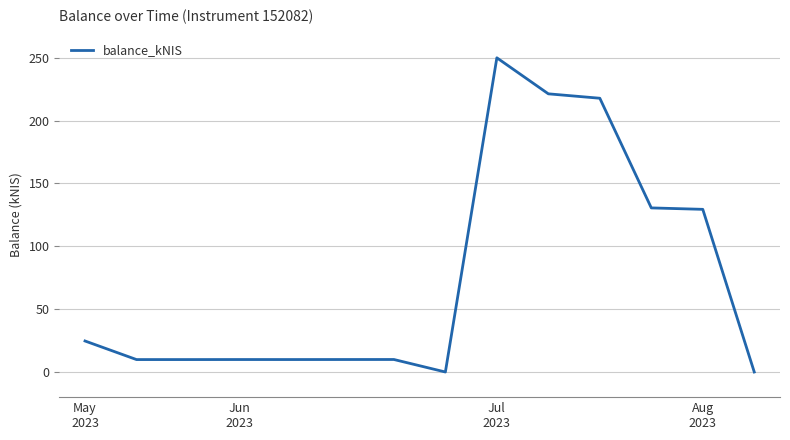

What is the greatest value displayed?

249.9